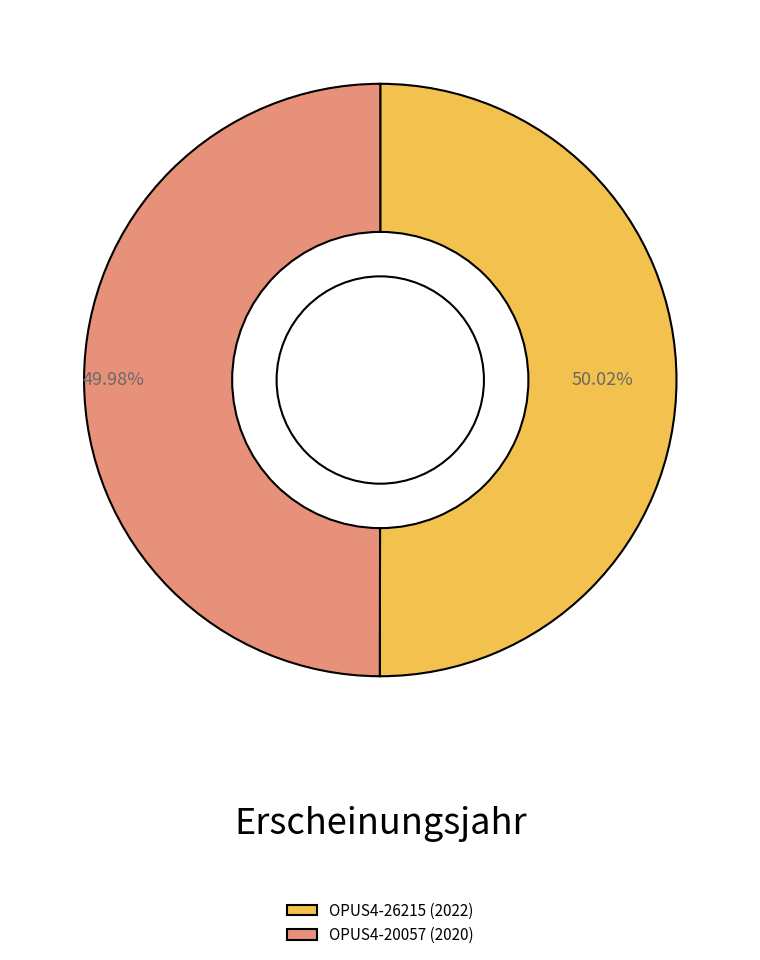

What percentage do OPUS4-20057 and OPUS4-26215 together represent?

100.0%